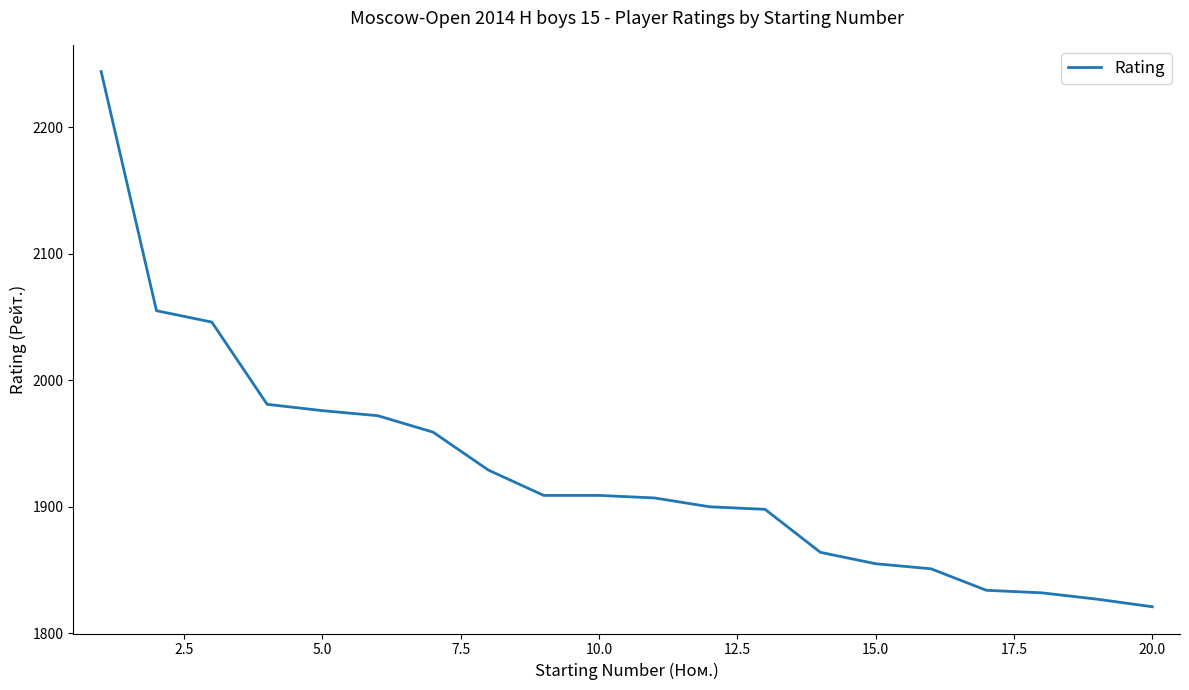

What is the maximum value shown in the chart?

2244